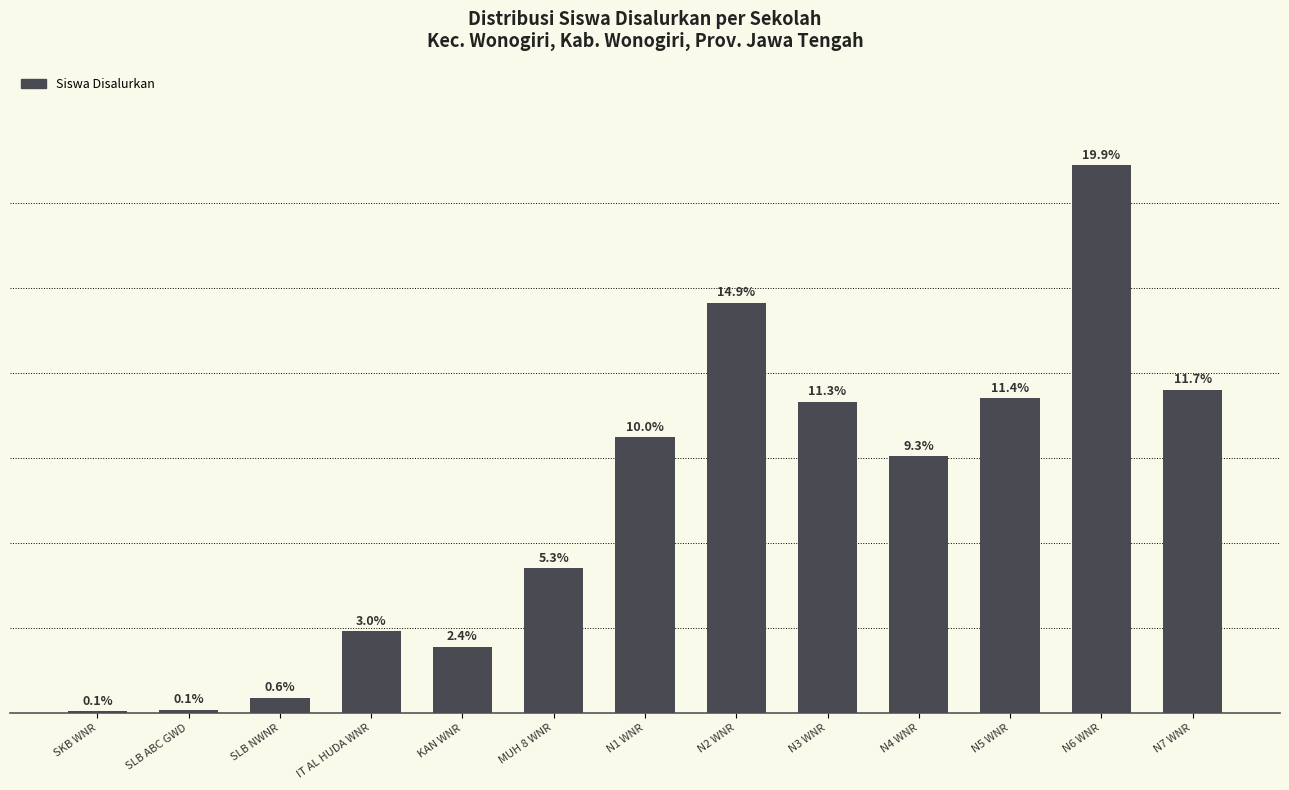

Reading left to right, extract all data points from this chart.

SKB WNR=1	SLB ABC GWD=2	SLB NWNR=9	IT AL HUDA WNR=48	KAN WNR=39	MUH 8 WNR=85	N1 WNR=162	N2 WNR=241	N3 WNR=183	N4 WNR=151	N5 WNR=185	N6 WNR=322	N7 WNR=190